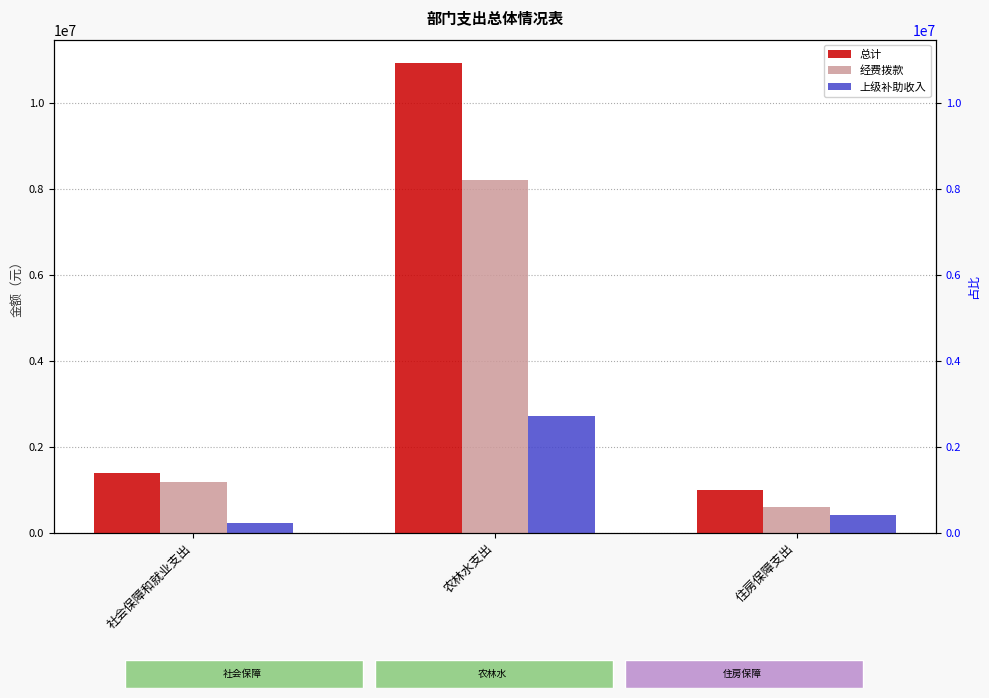

What is the difference between the maximum and minimum values in the 上级补助收入 series?

2487627.2